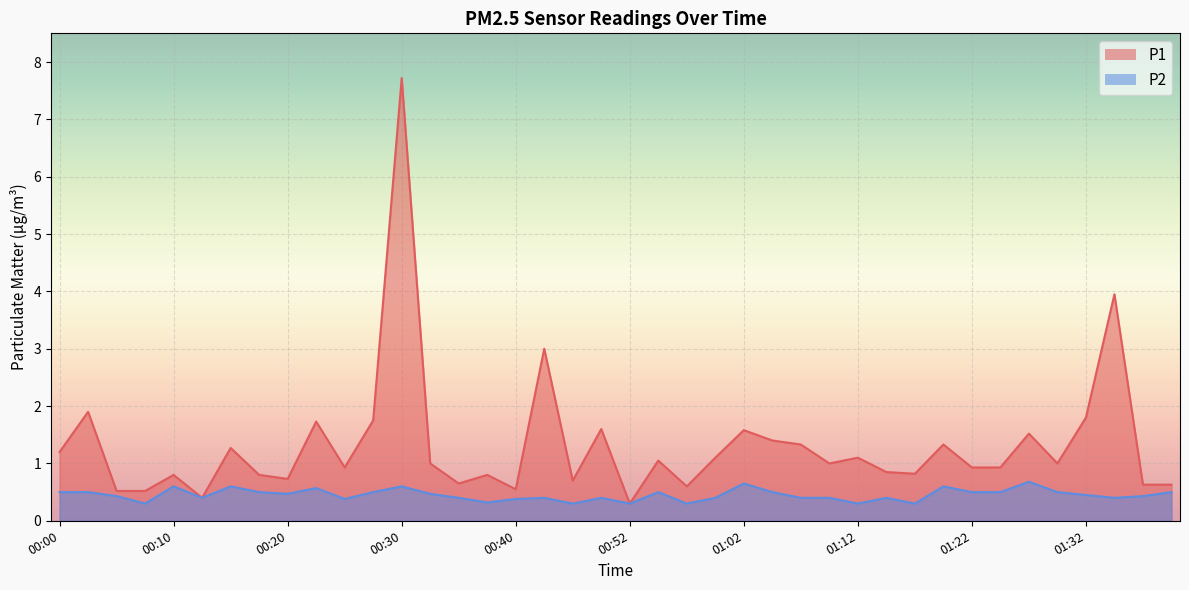

Is the value of P1 at 01:02 greater than the value of P2 at 00:17?

Yes